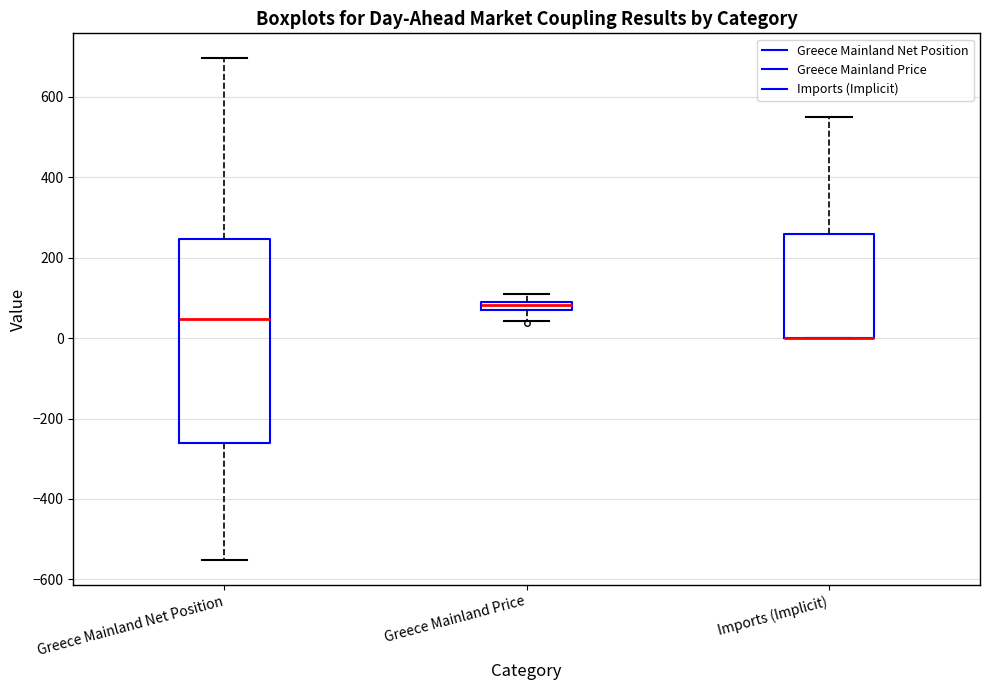

Comparing the boxes themselves (not the whiskers), which one is the tallest?

Greece Mainland Net Position